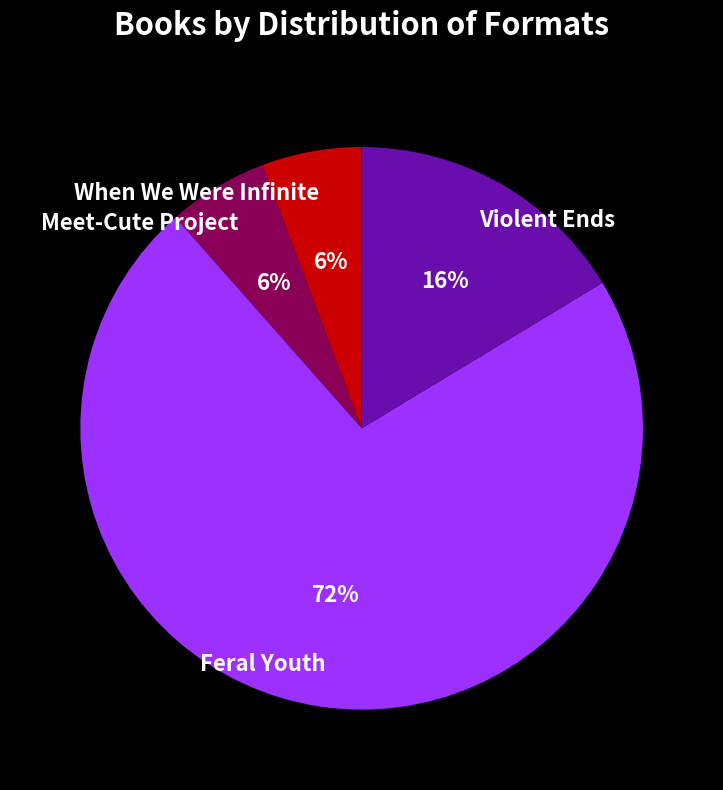

To the nearest percent, what is the combined percentage of Feral Youth and When We Were Infinite?

78%